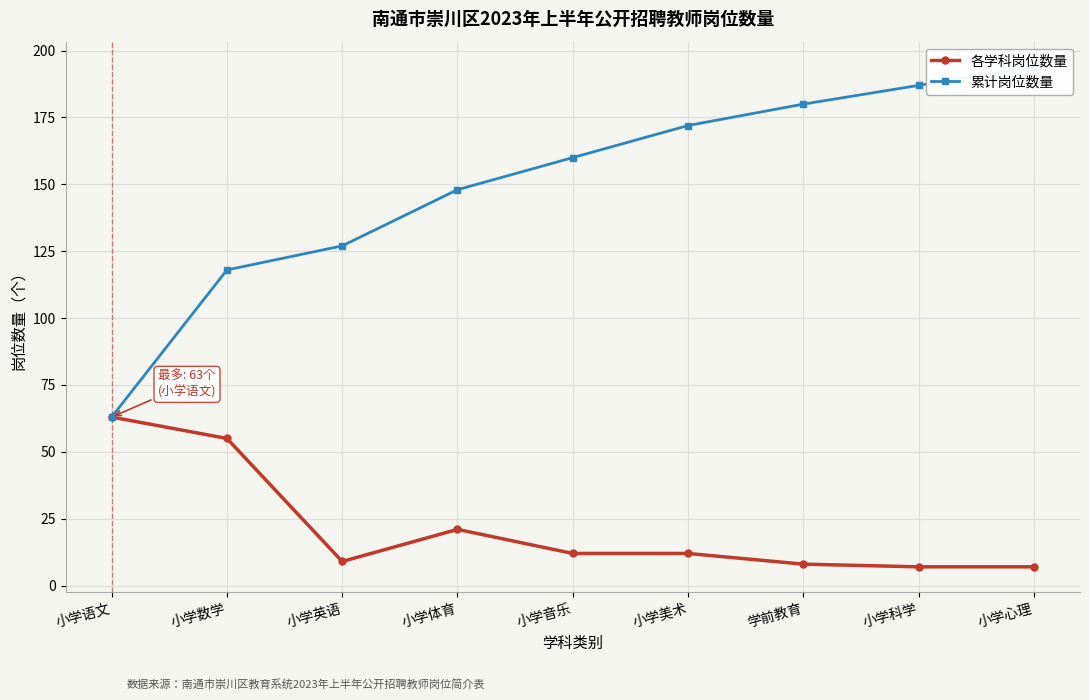

What is the sum of all 各学科岗位数量 values?

194